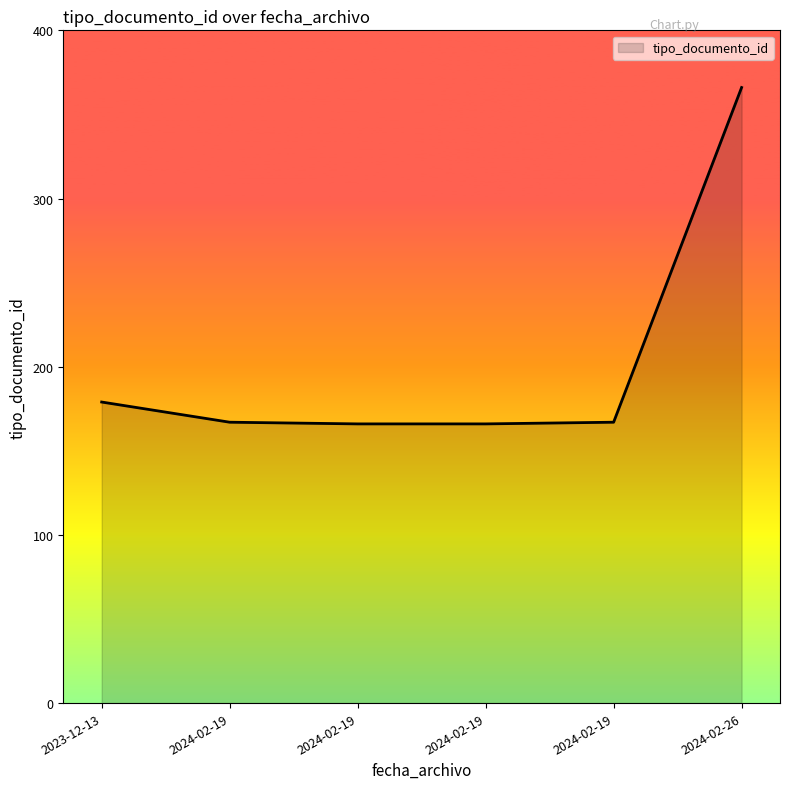

What is the average value?

202